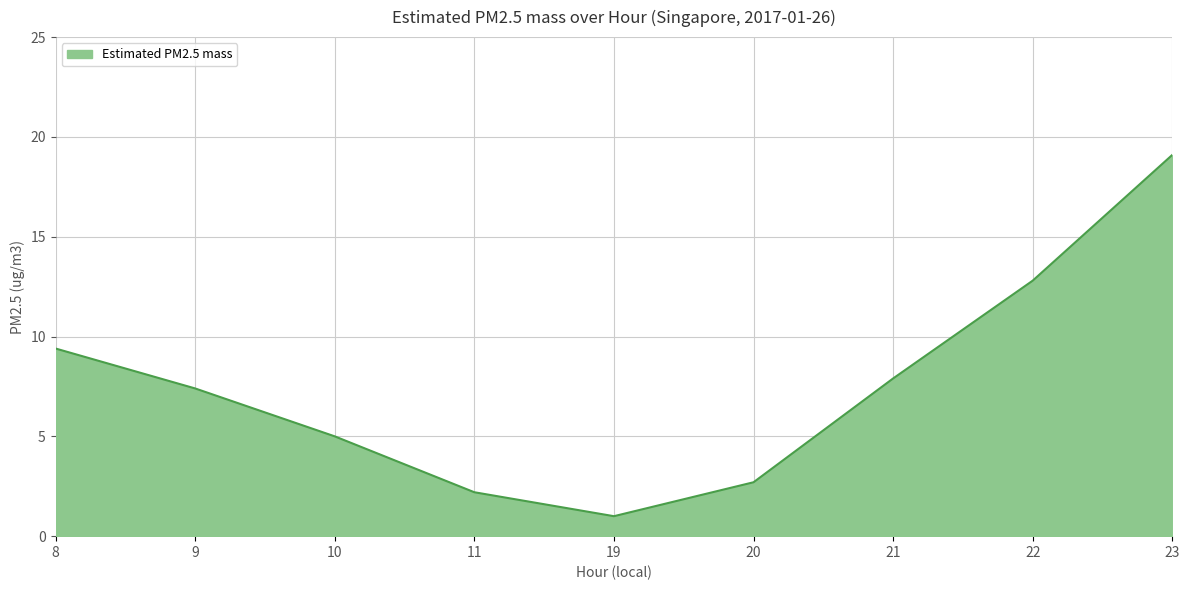

How many categories are shown in the chart?

9